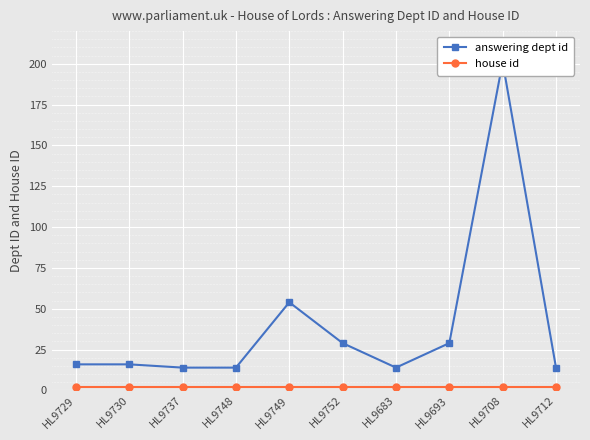

How many lines are shown in the chart?

2